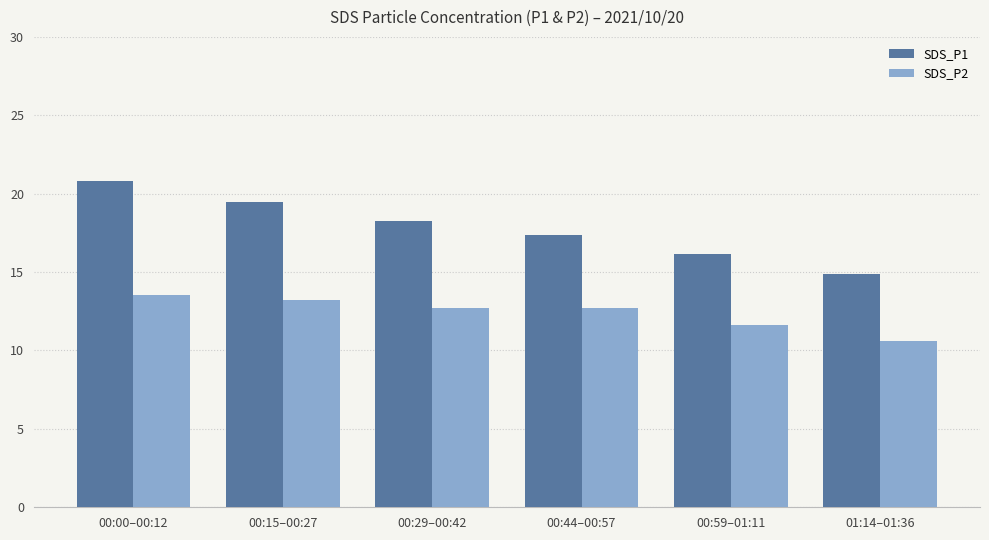

Is it true that SDS_P1 equals 6.1 at 00:29–00:42?

False